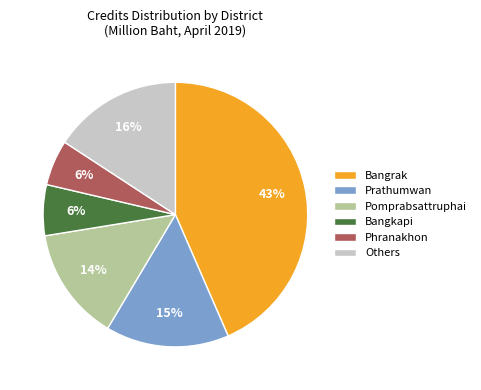

What is the largest slice in the pie chart?

Bangrak